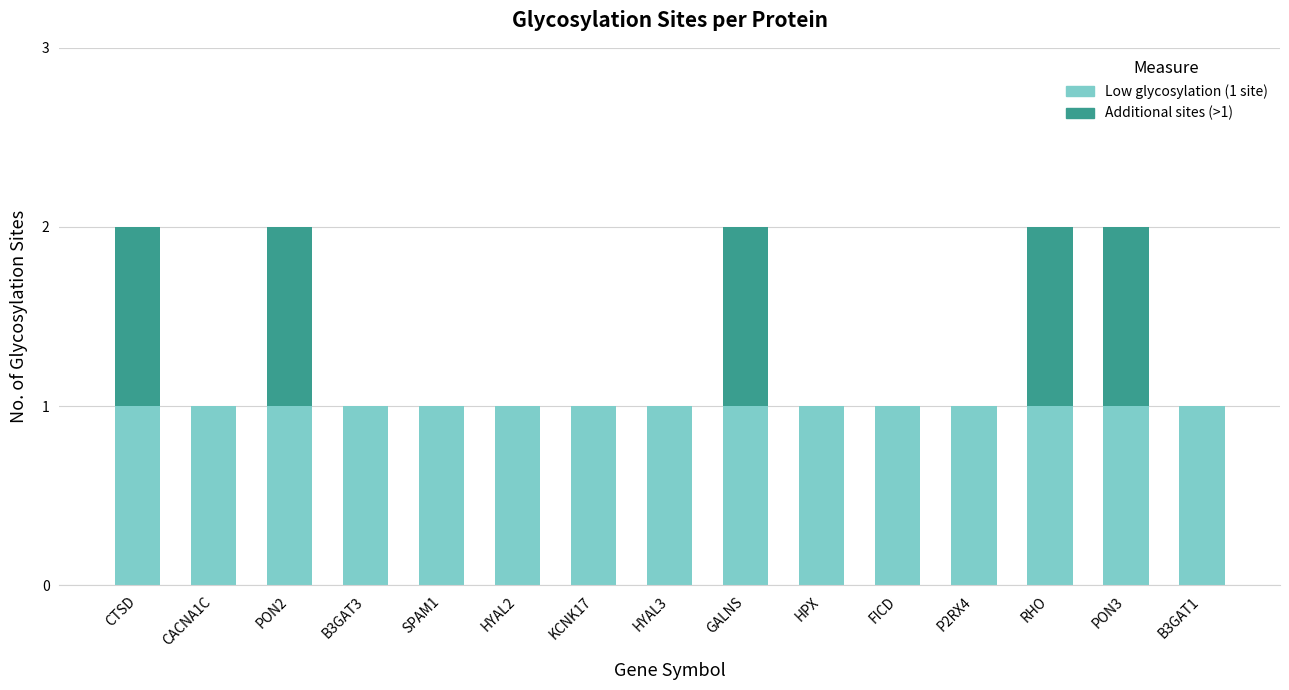

What are all the series names shown in the legend?

Low glycosylation (1 site), Additional sites (>1)